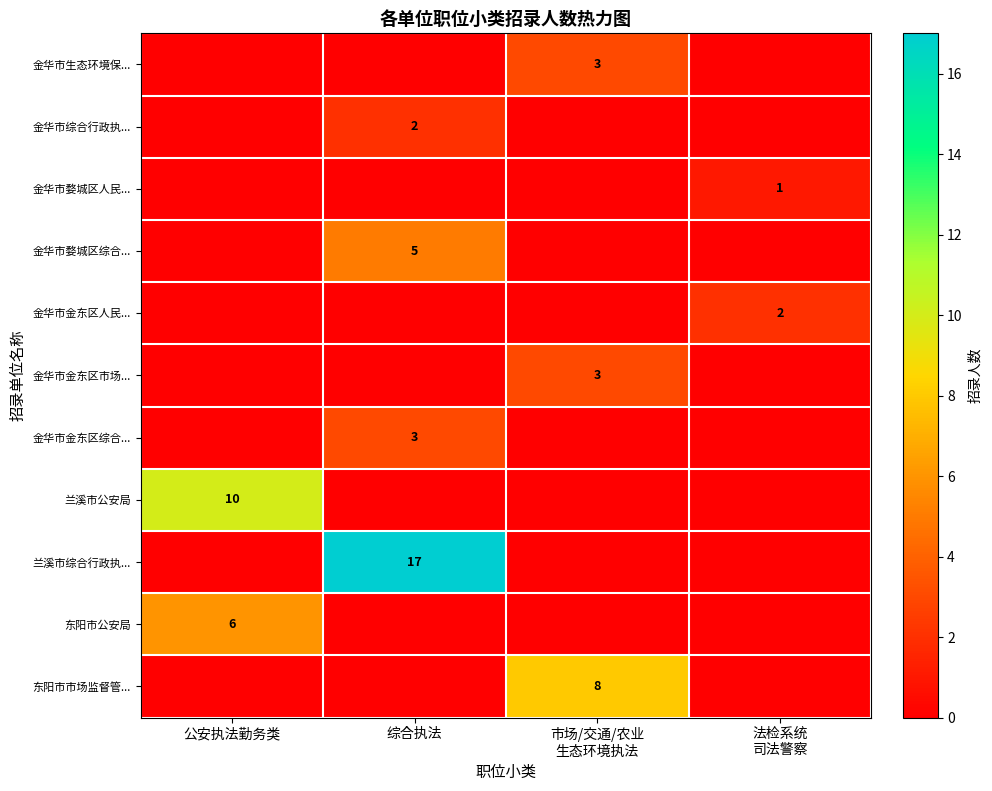

What is the maximum value for 兰溪市综合行政执...?

17